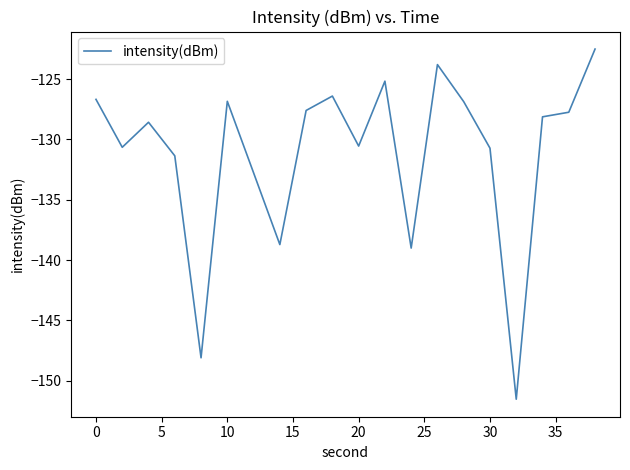

How many lines are shown in the chart?

1